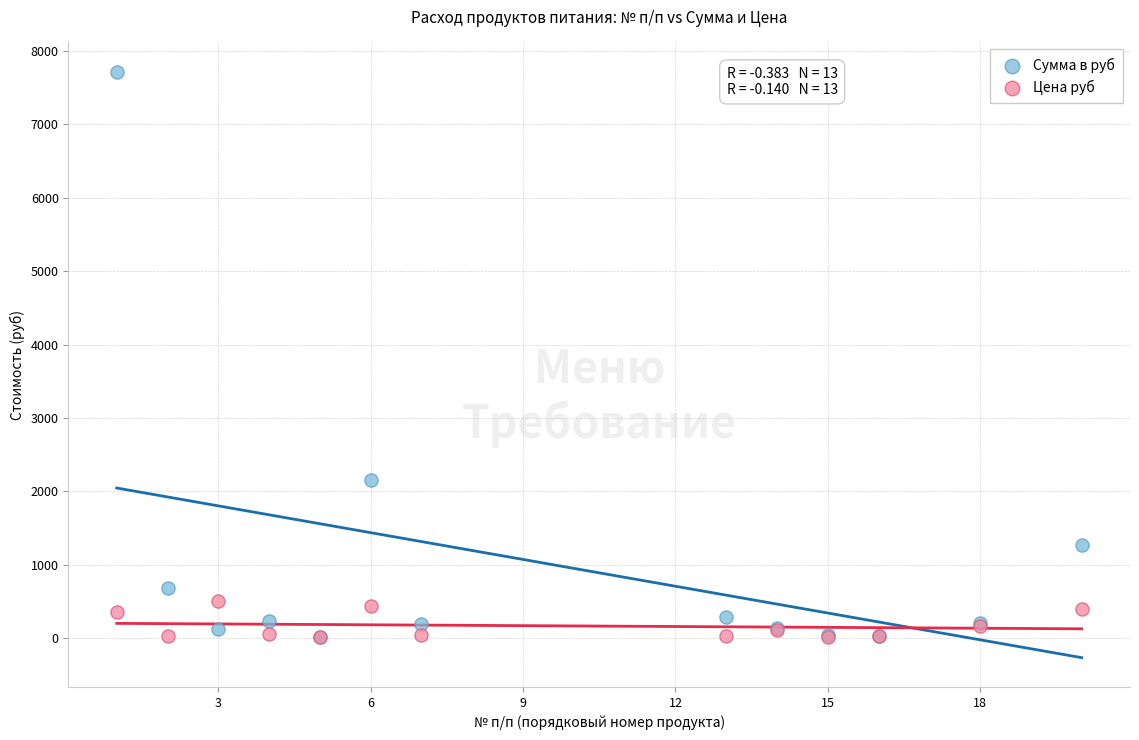

In the Сумма в руб series, what Y value is closest to 3864?

2150.6